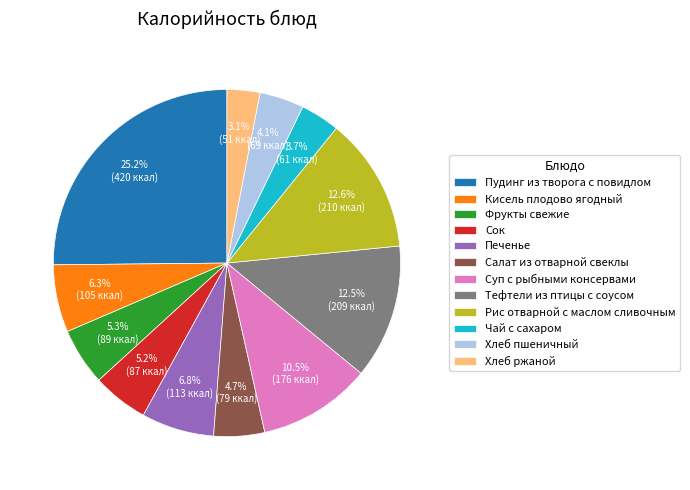

To the nearest percent, what portion does Хлеб пшеничный represent?

4%